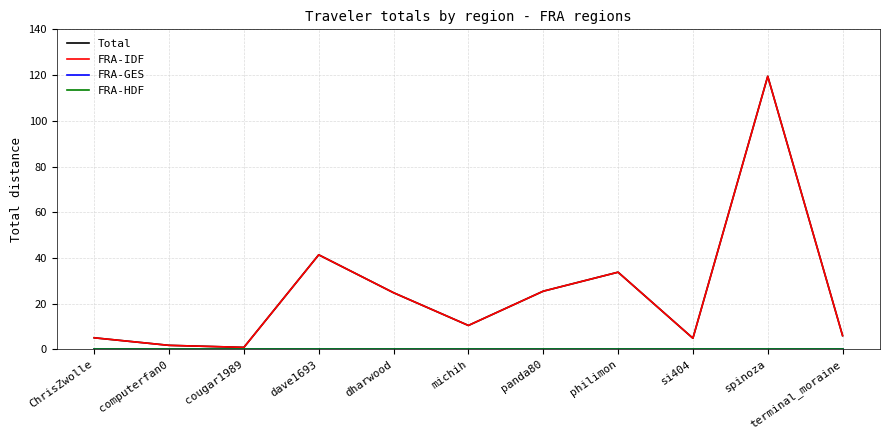

Which category has the highest value across all series?

spinoza